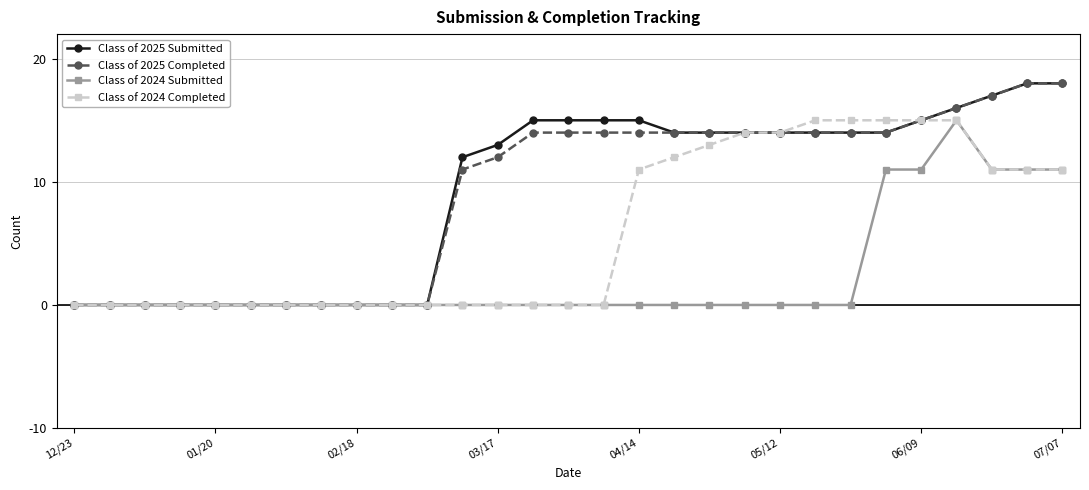

What is the maximum value shown in the chart?

18